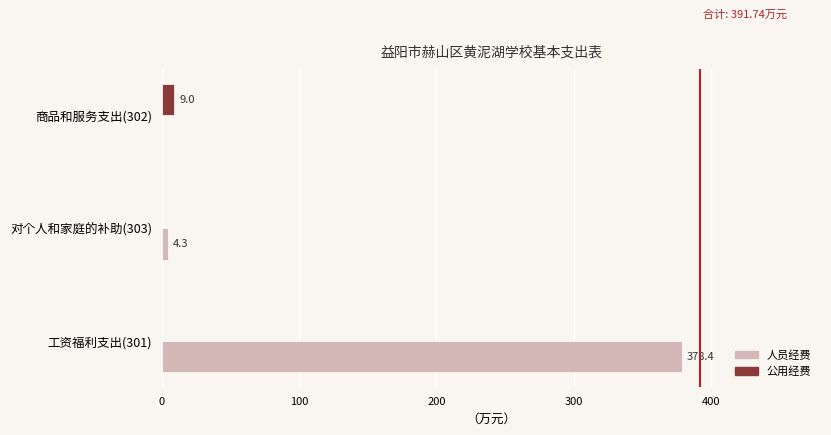

Which series has the largest total across all categories?

人员经费